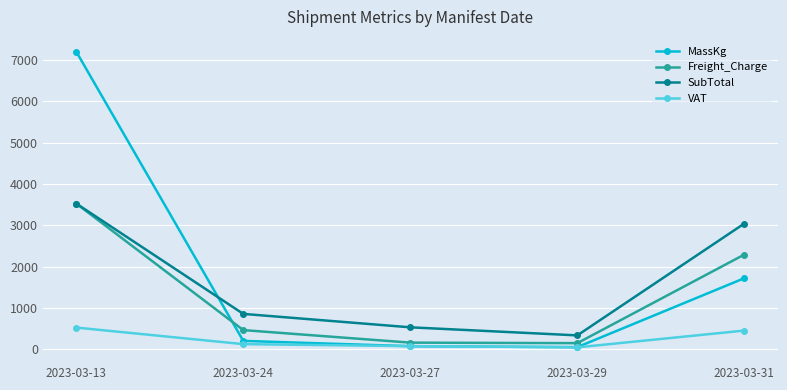

What is the highest value of the Freight_Charge series?

3527.7